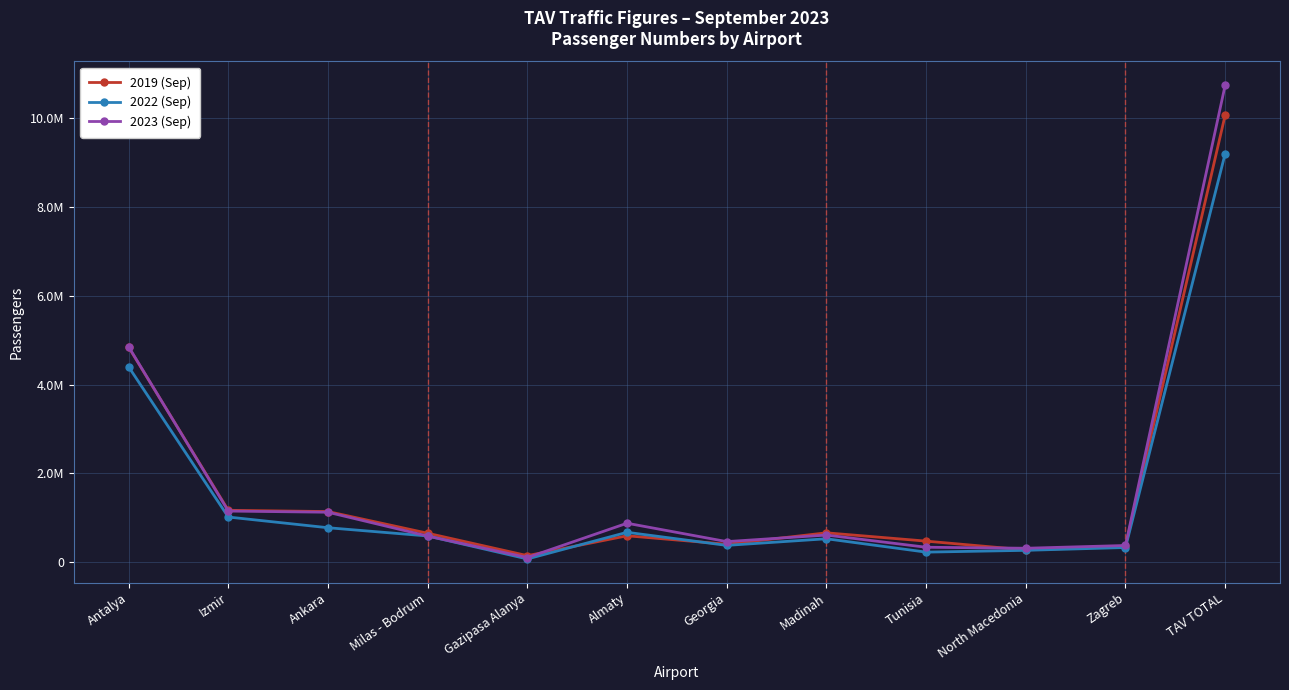

At which label does 2019 (Sep) first exceed 646943?

Antalya